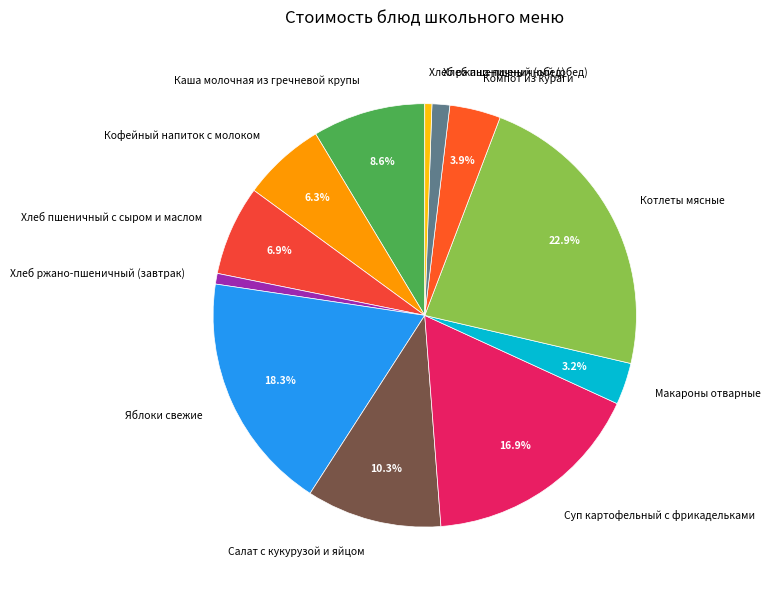

What percentage is NOT represented by Суп картофельный с фрикадельками?

83.1%